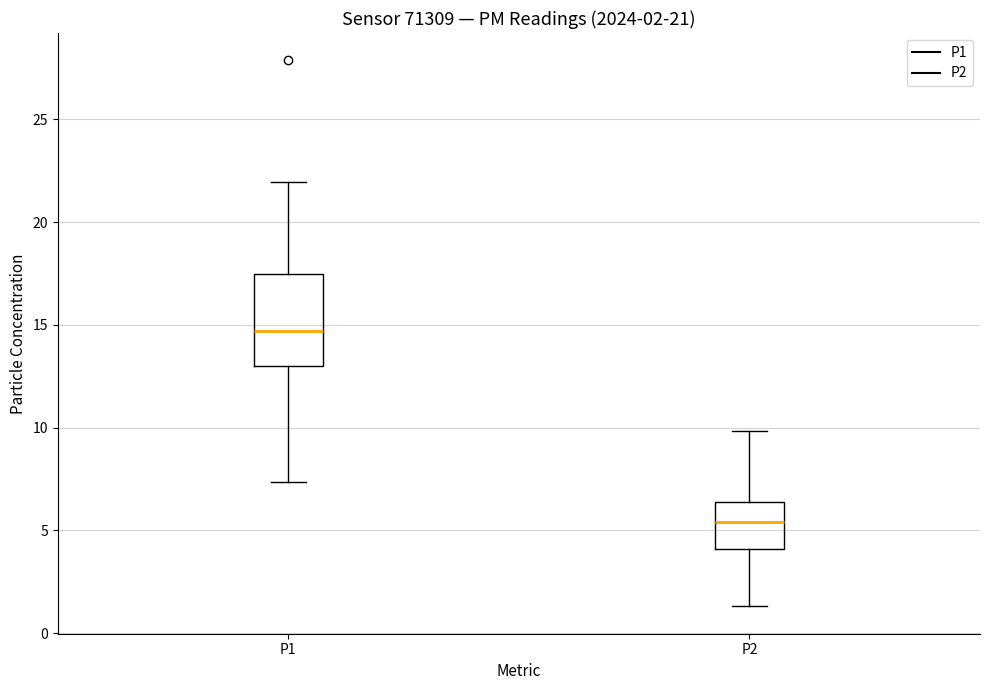

Which box's median line is the highest?

P1